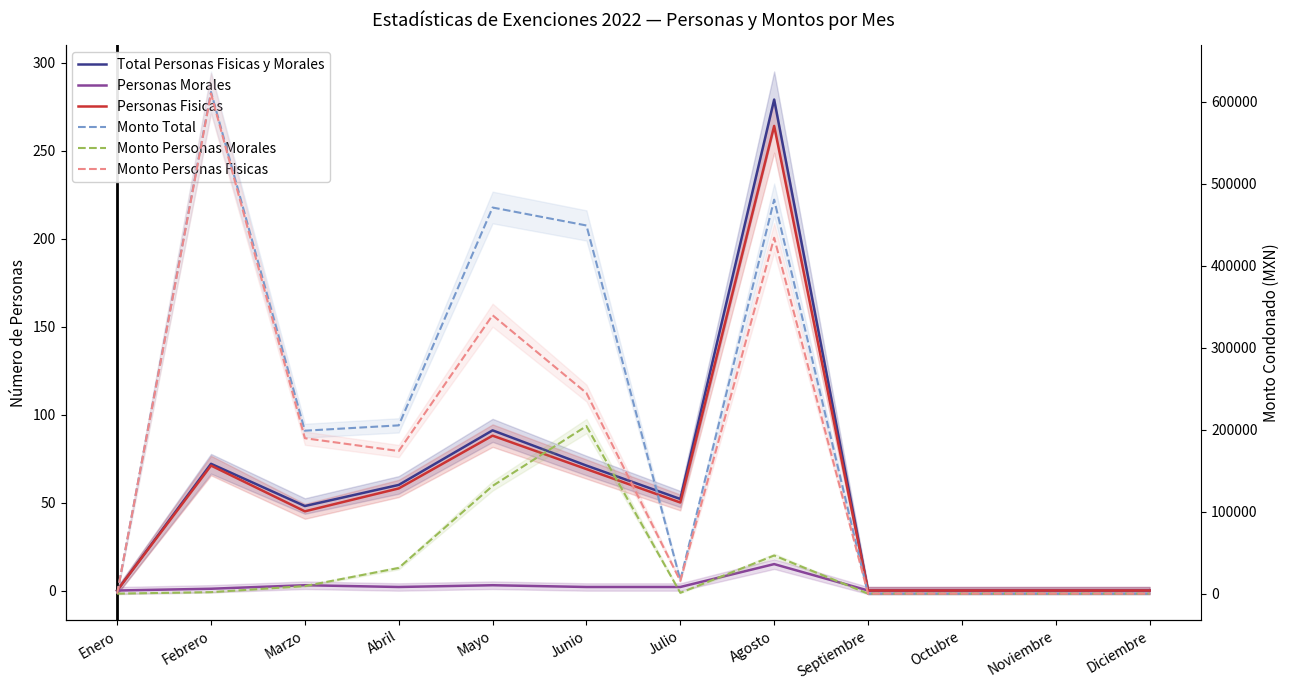

How many values in the Monto Personas Morales series are below 1792?

6